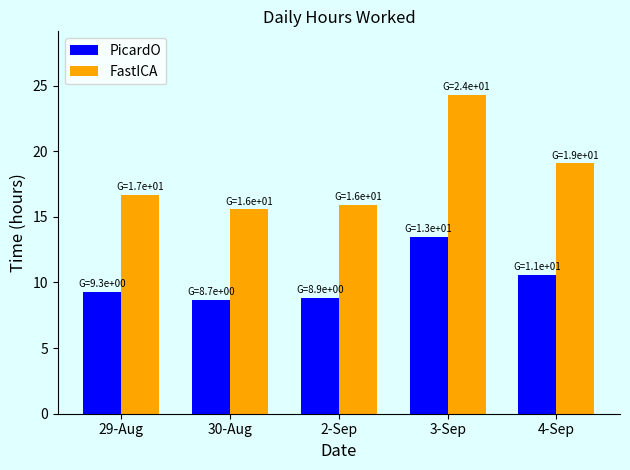

Count the number of categories in the chart.

5